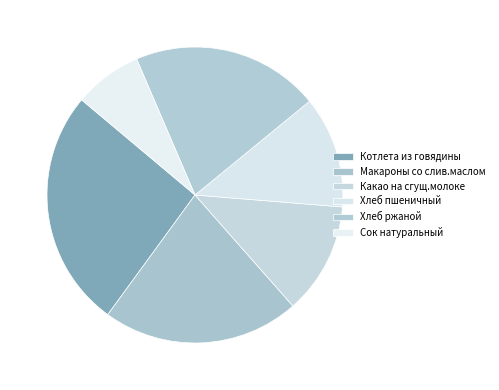

Does Какао на сгущ.молоке account for over 50% of the chart?

No